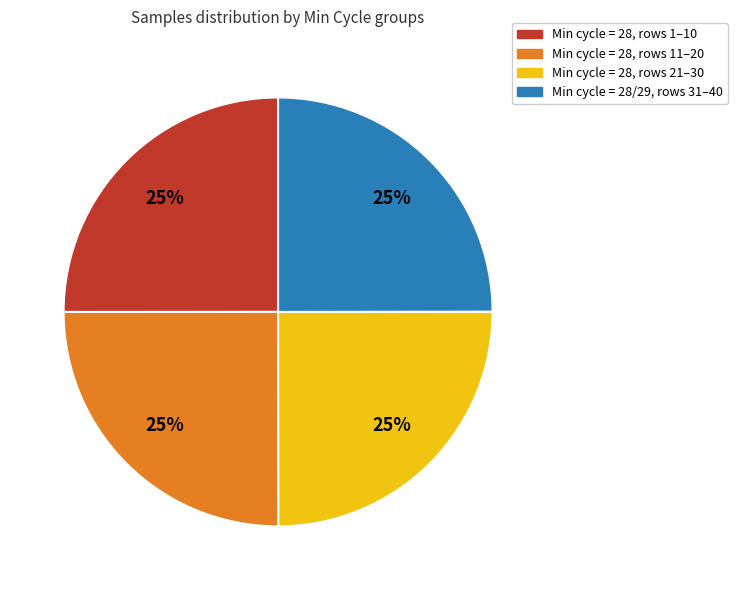

Does any single category account for the majority?

No